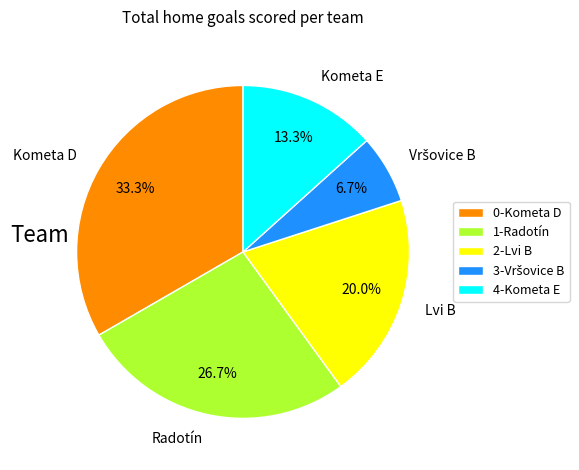

What portion of the pie excludes Kometa E?

86.7%